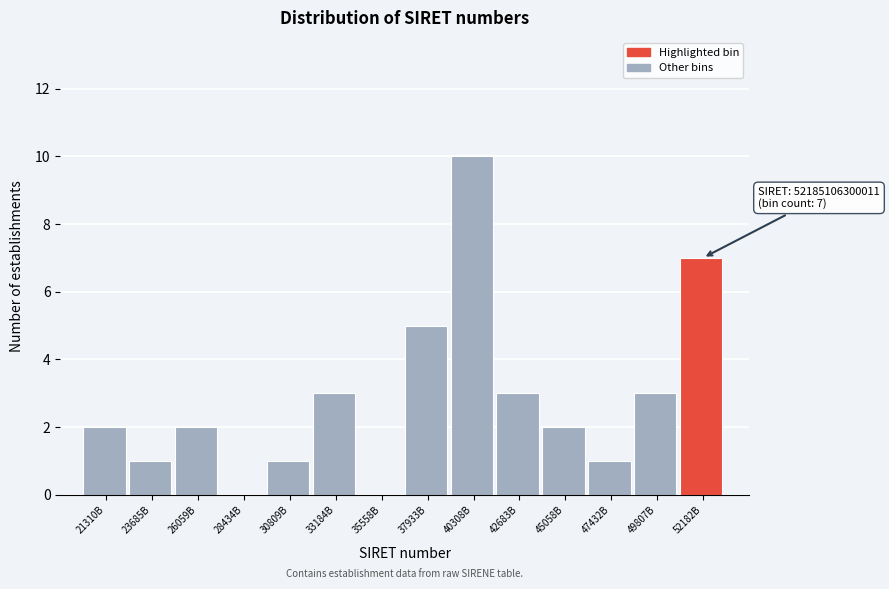

Reading left to right, transcribe all the data shown in this chart.

21310B=2	23685B=1	26059B=2	28434B=0	30809B=1	33184B=3	35558B=0	37933B=5	40308B=10	42683B=3	45058B=2	47432B=1	49807B=3	52182B=7